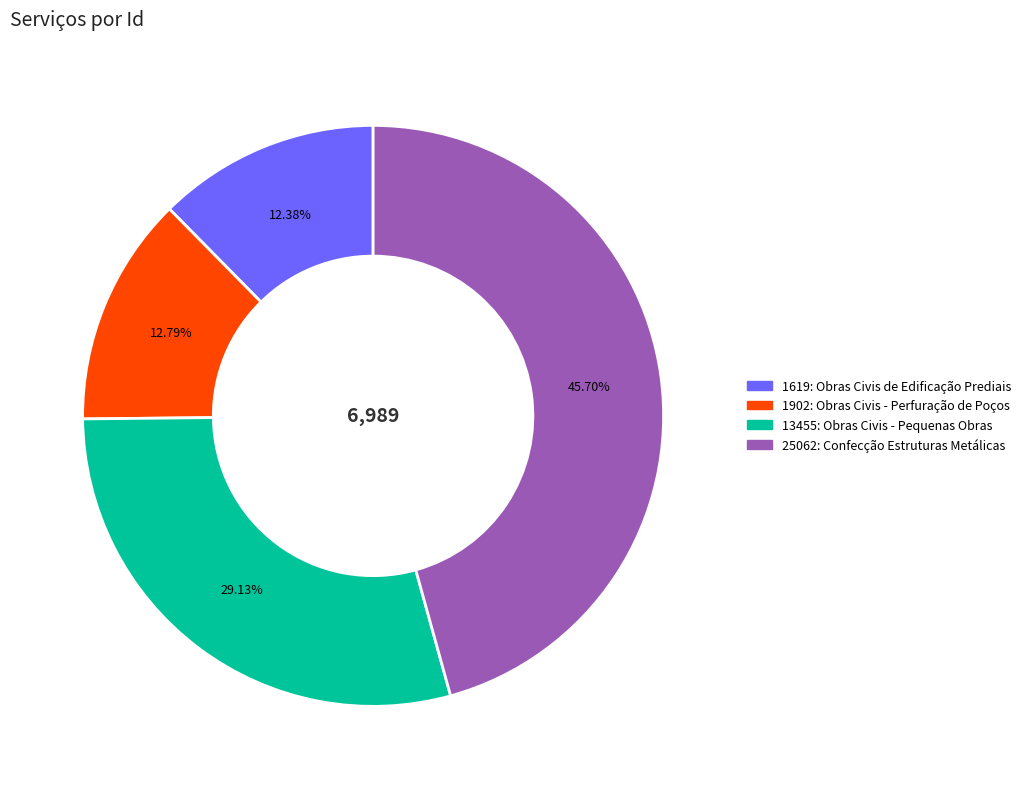

How many segments does this pie chart have?

4